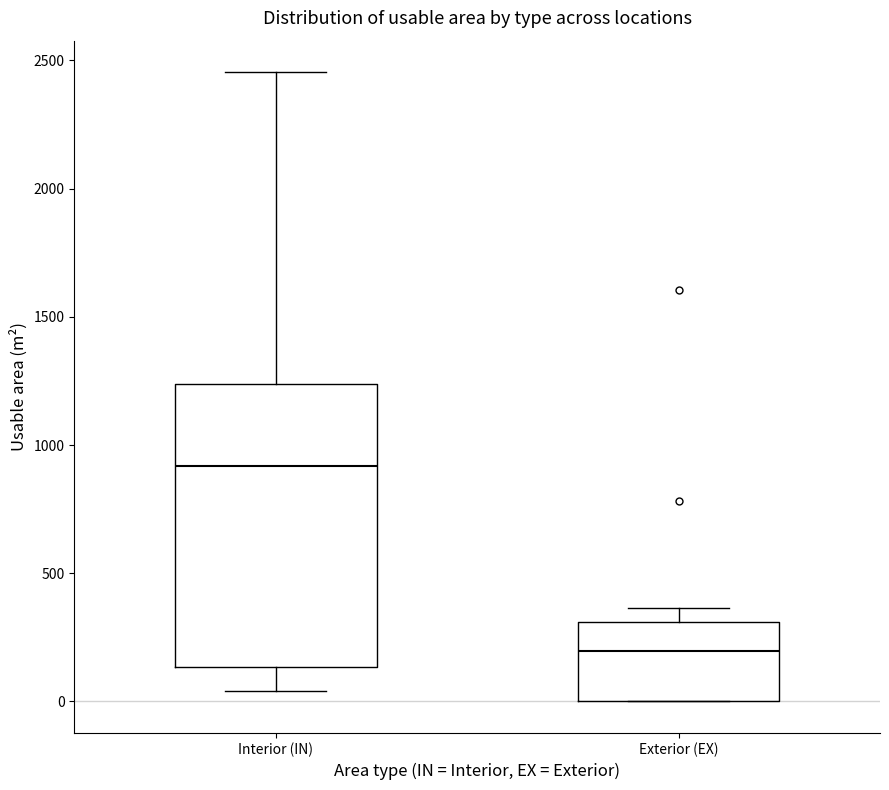

Comparing the boxes themselves (not the whiskers), which one is the tallest?

Interior (IN)